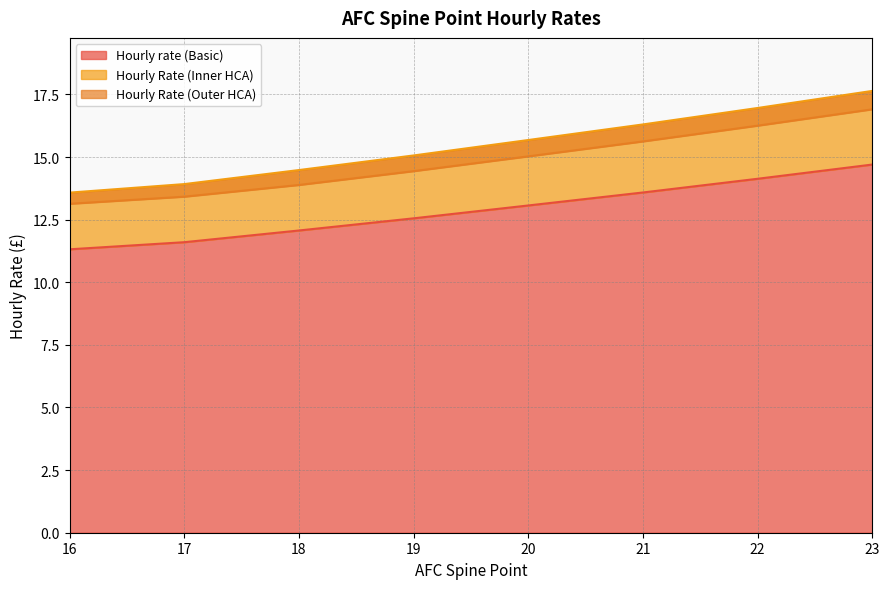

The value of Hourly rate (Basic) at 23 is 14.7. True or false?

True